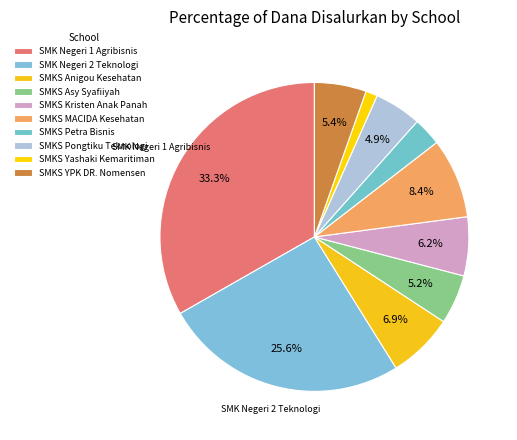

How much of the chart is everything except SMKS Asy Syafiiyah?

94.8%